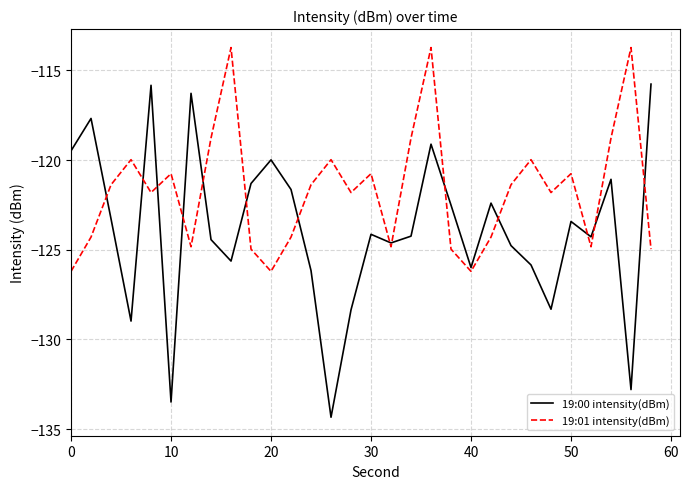

Does the chart have visible grid lines?

Yes